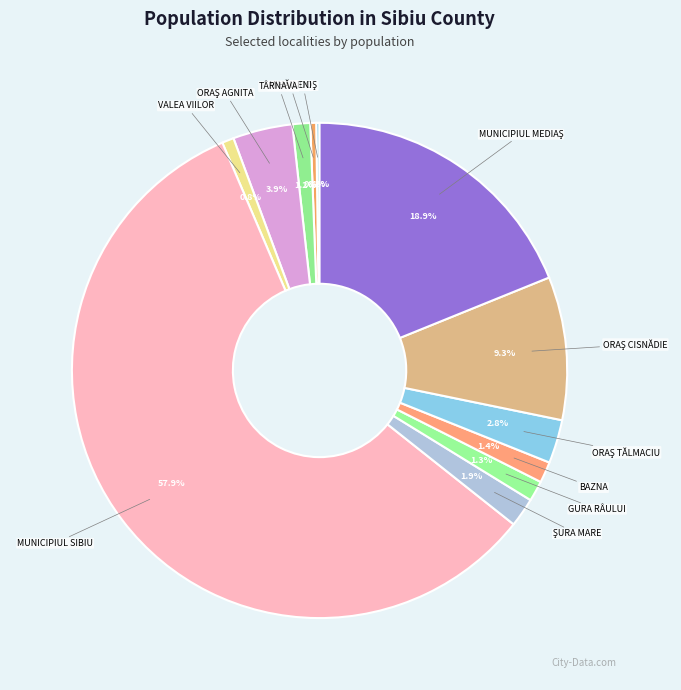

To the nearest percent, what is the difference between the largest and smallest slice percentages?

58%